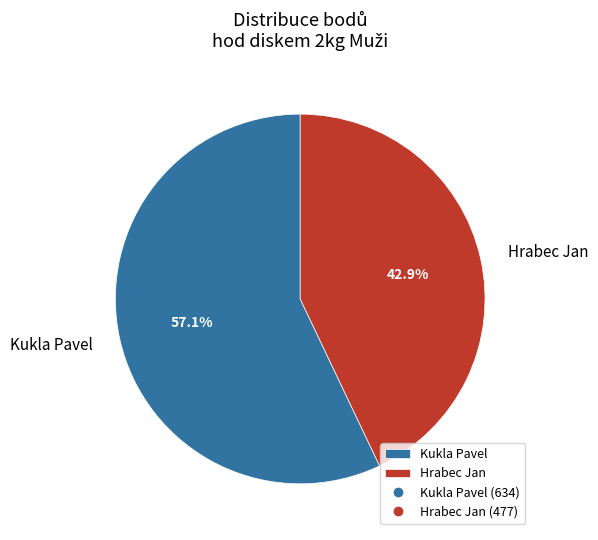

To the nearest percent, what percentage of the pie is Hrabec Jan?

43%